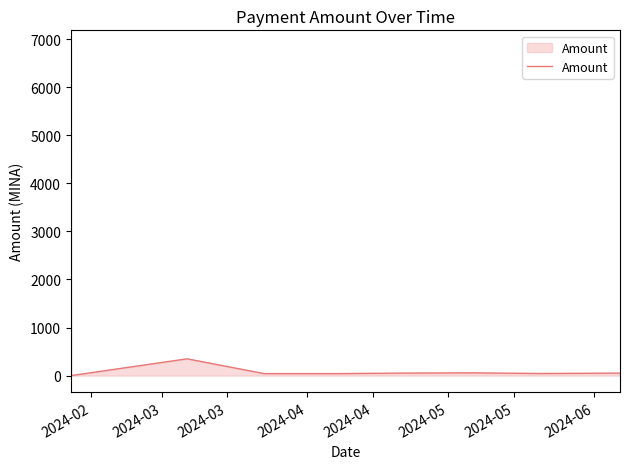

Does the chart display data point markers on the line(s)?

No